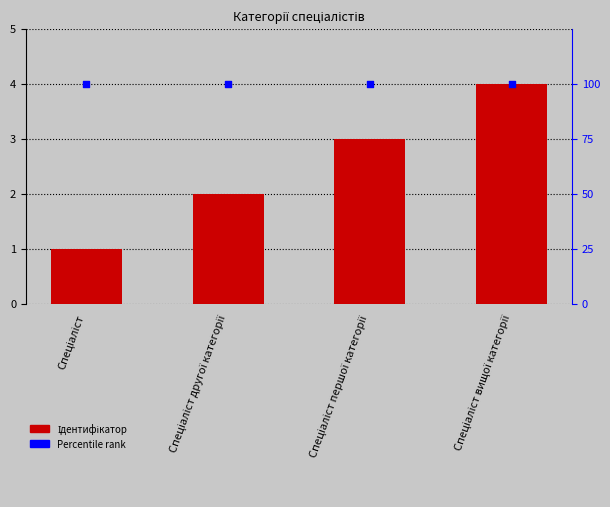

Is the value of Percentile rank at Спеціаліст першої категорії greater than the value of Ідентифікатор at Спеціаліст першої категорії?

Yes